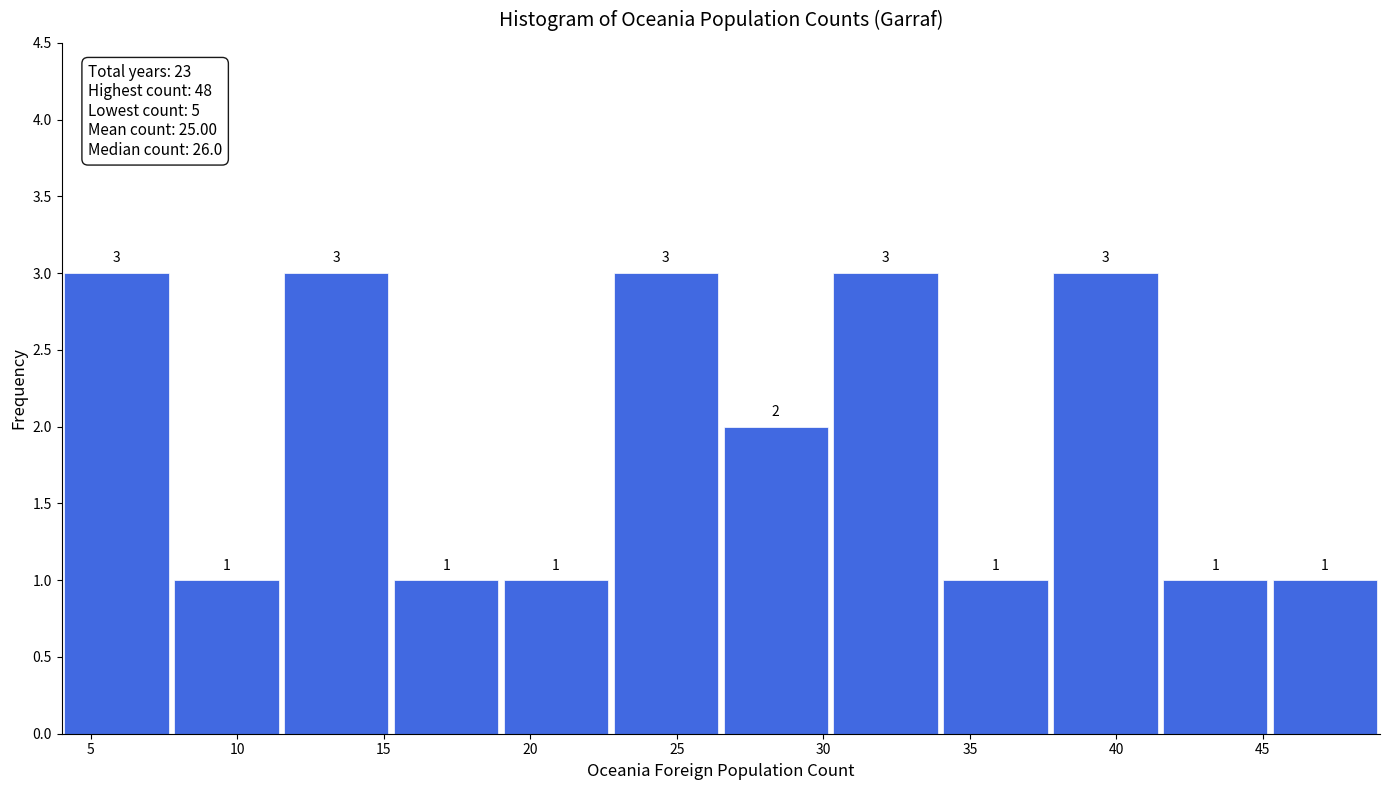

Reading left to right, list every bar in this chart as the range it spans on the x-axis followed by its height. The bar edges are not printed on the chart, so give them approximately, as read against the axis.

4.00 to 7.75: 3
7.75 to 11.50: 1
11.50 to 15.25: 3
15.25 to 19.00: 1
19.00 to 22.75: 1
22.75 to 26.50: 3
26.50 to 30.25: 2
30.25 to 34.00: 3
34.00 to 37.75: 1
37.75 to 41.50: 3
41.50 to 45.25: 1
45.25 to 49.00: 1